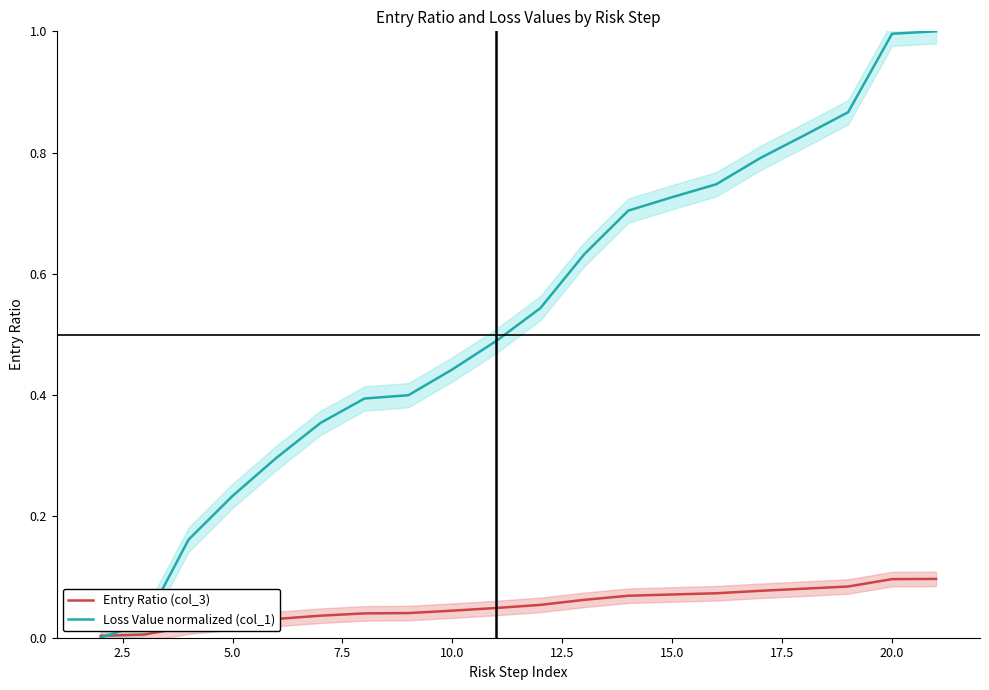

What is the average value of the Loss Value normalized (col_1) series?

0.5